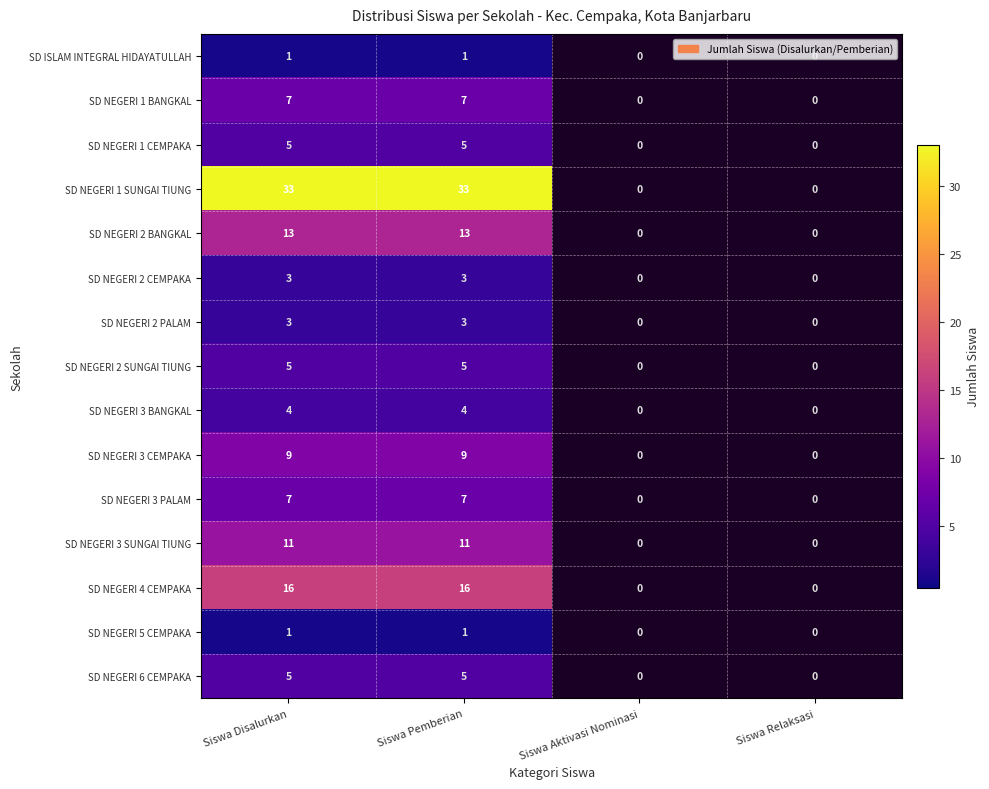

What is the total value across all series at Siswa Pemberian?

123